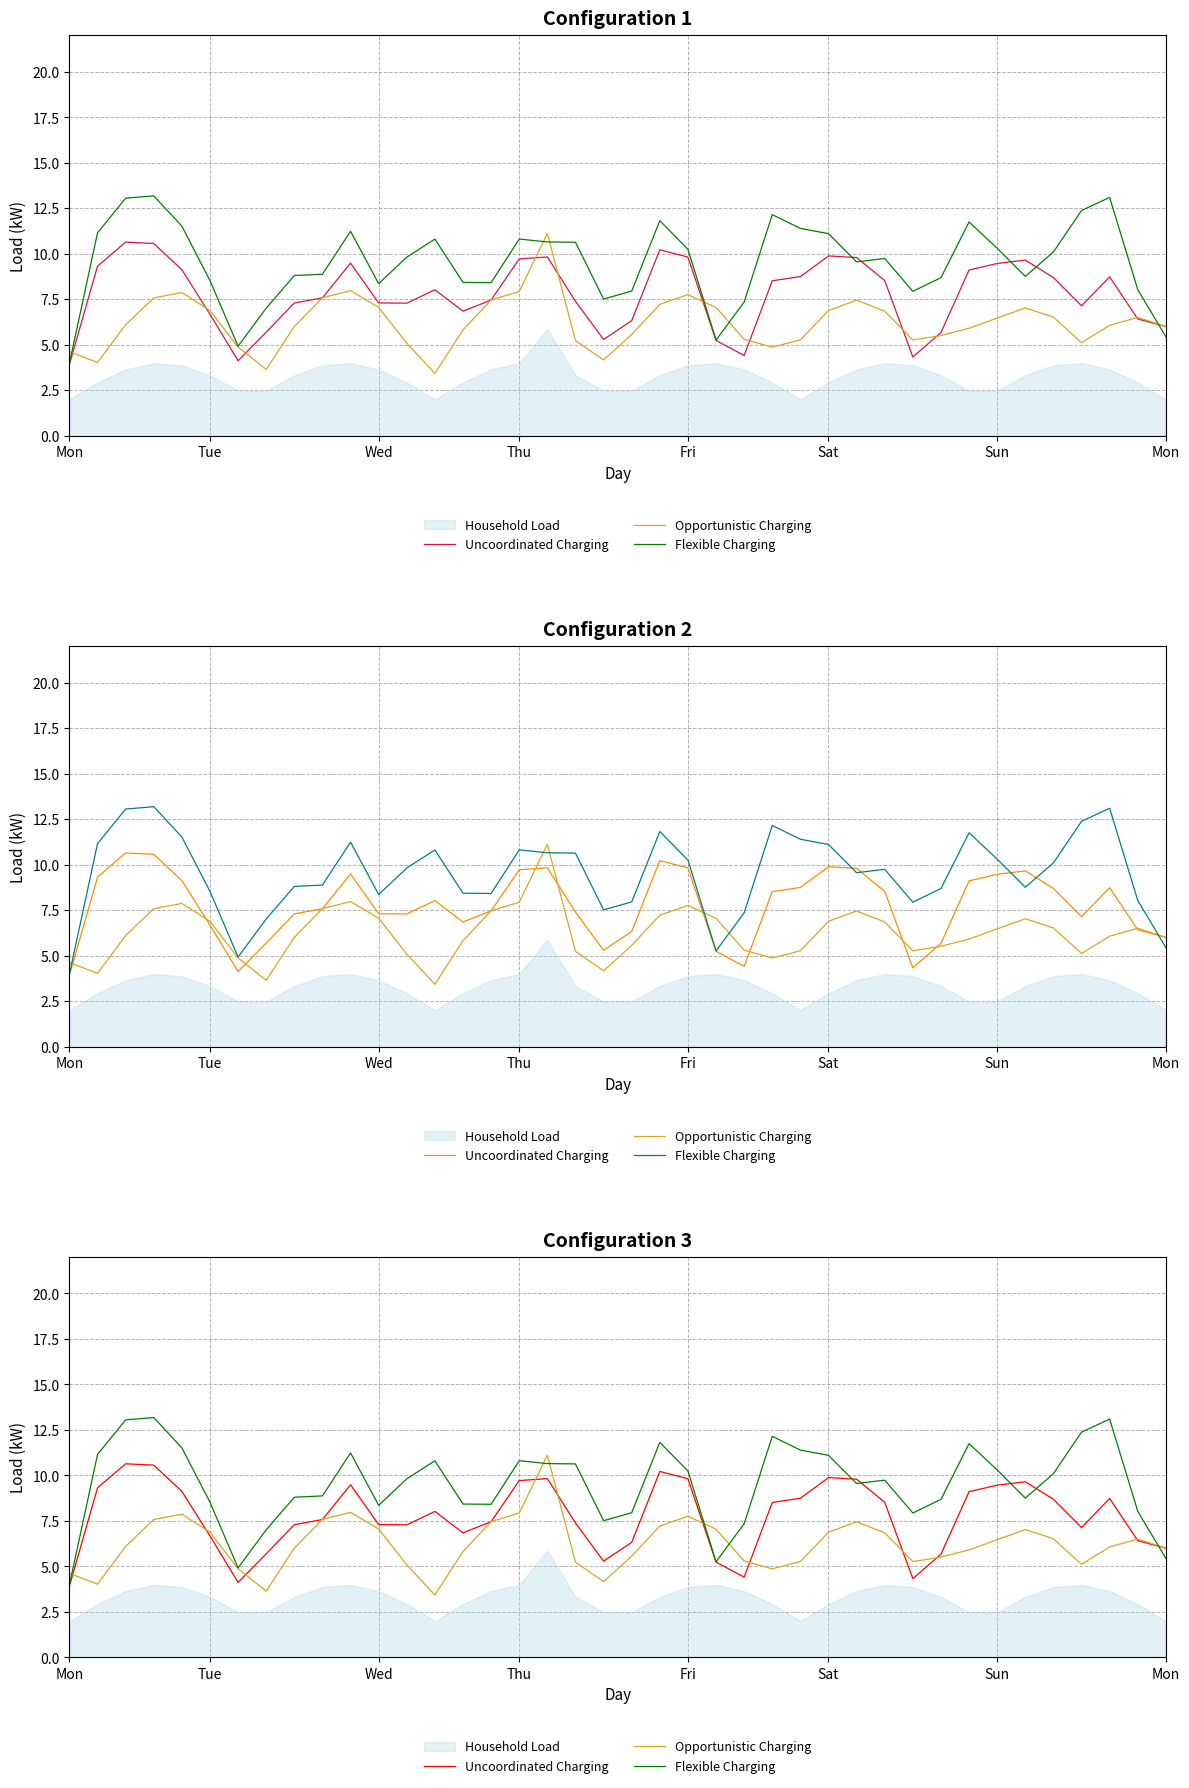

Is it true that Uncoordinated Charging equals 3.9 at Mon?

True